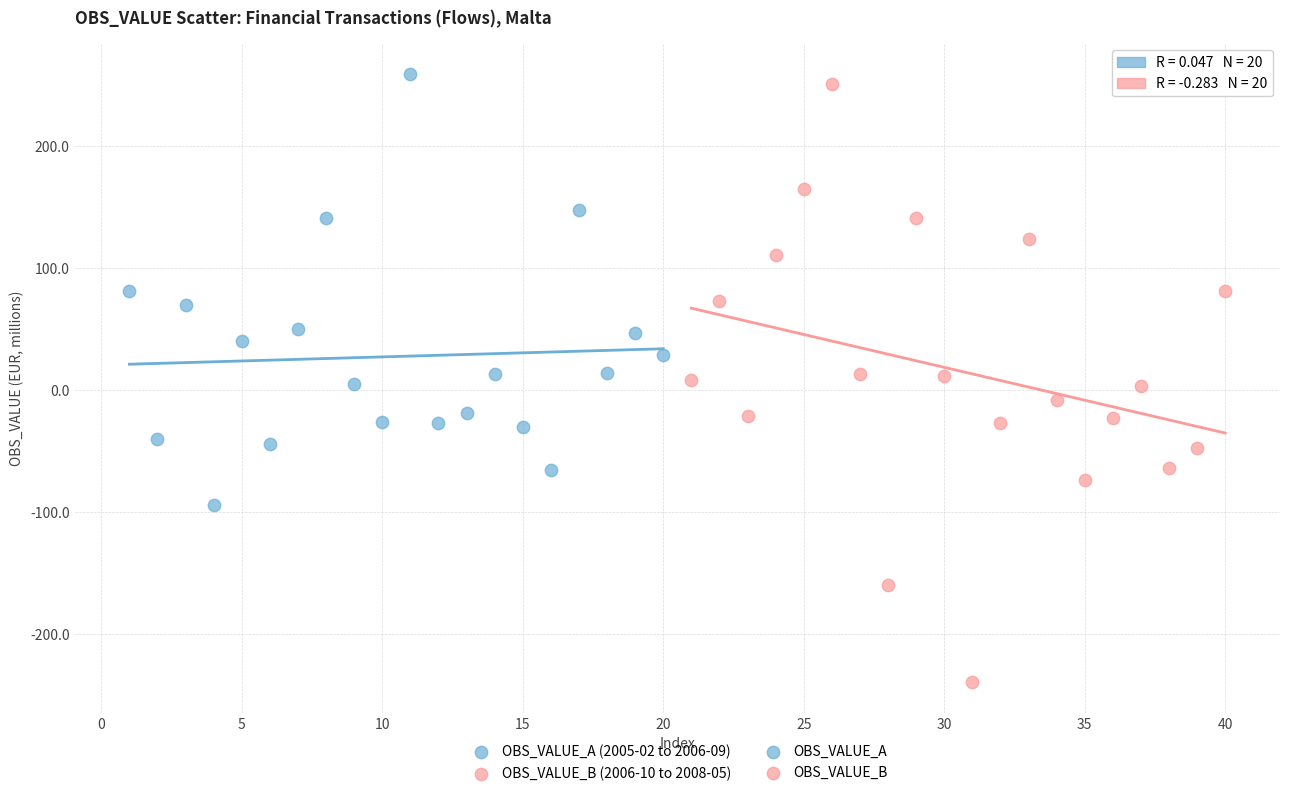

Which series reaches the minimum Y coordinate?

OBS_VALUE_B (2006-10 to 2008-05)